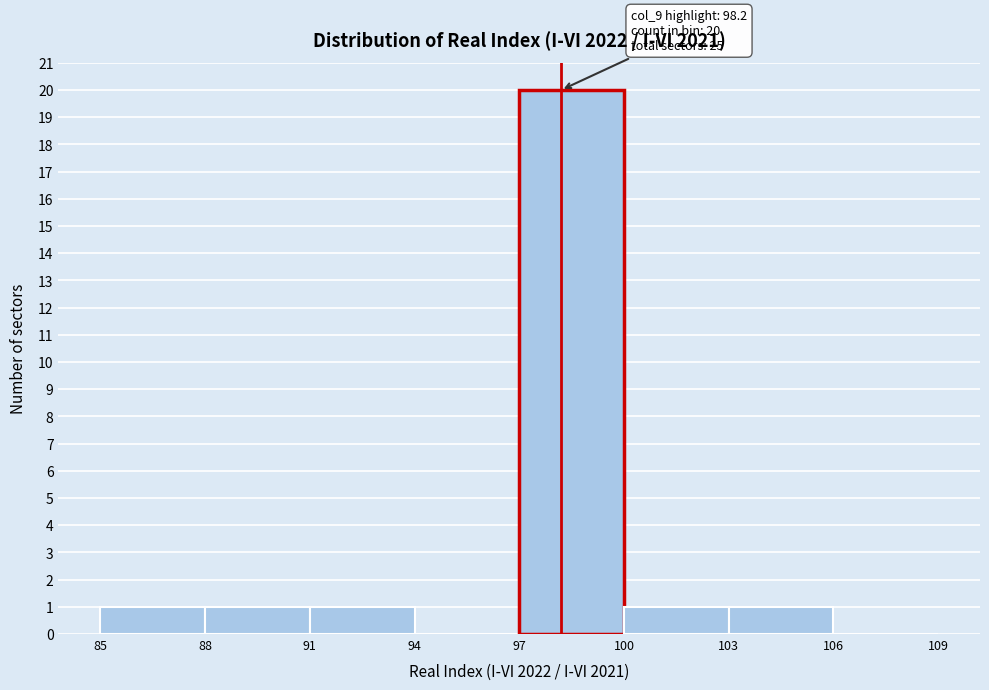

Over which range of the x-axis is the bar tallest?

97 to 100